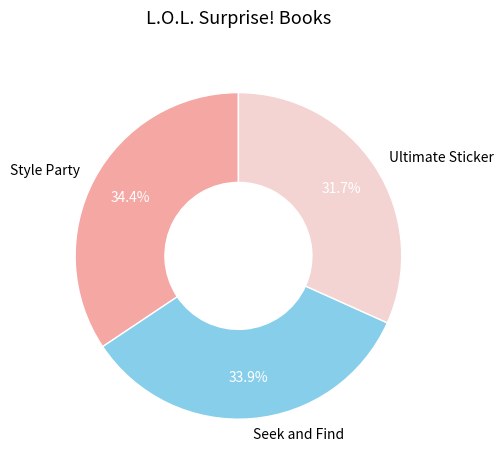

How many slices are in this pie chart?

3